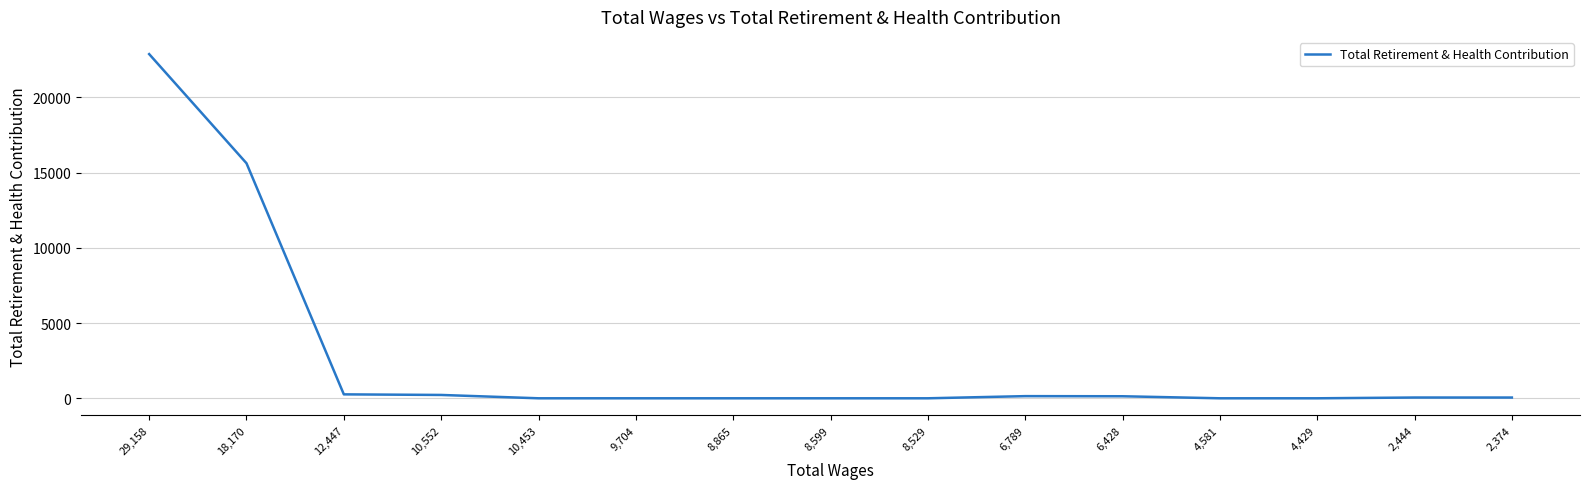

At which category does the chart reach its peak across all series?

29,158